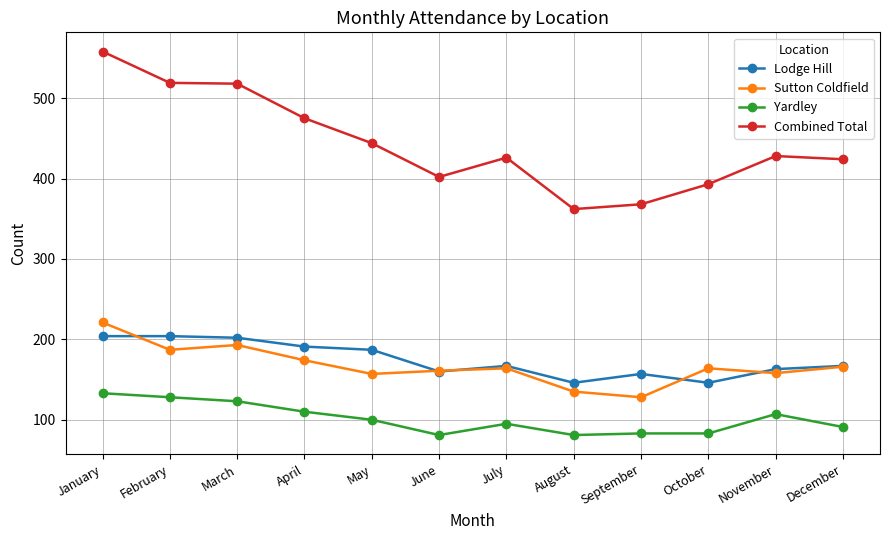

The Sutton Coldfield series shows 72 at February. True or false?

False